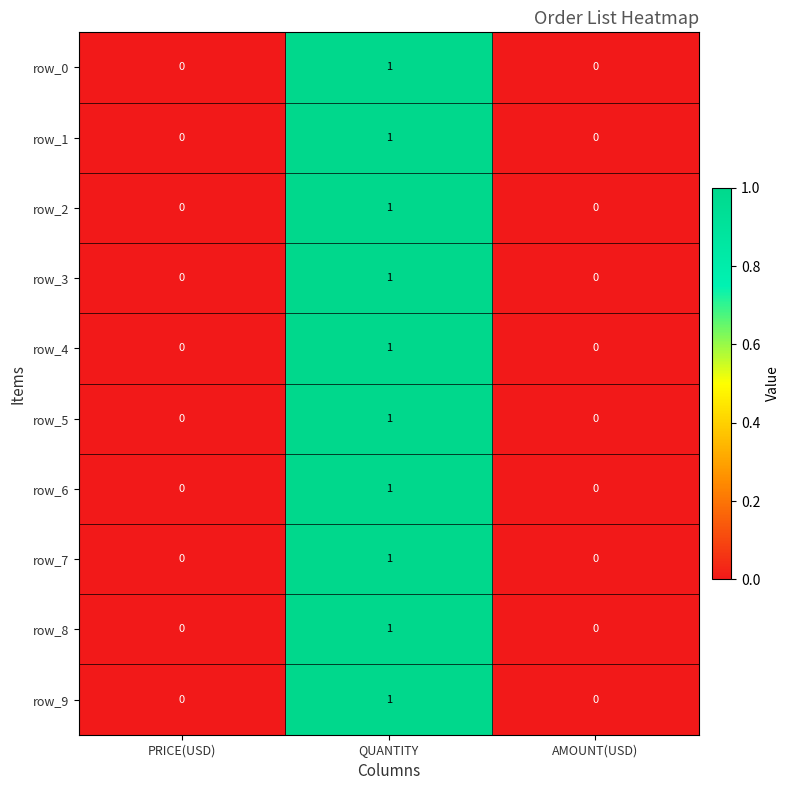

Reading left to right, what are all the values shown in this chart?

row_0: 0	1	0
row_1: 0	1	0
row_2: 0	1	0
row_3: 0	1	0
row_4: 0	1	0
row_5: 0	1	0
row_6: 0	1	0
row_7: 0	1	0
row_8: 0	1	0
row_9: 0	1	0